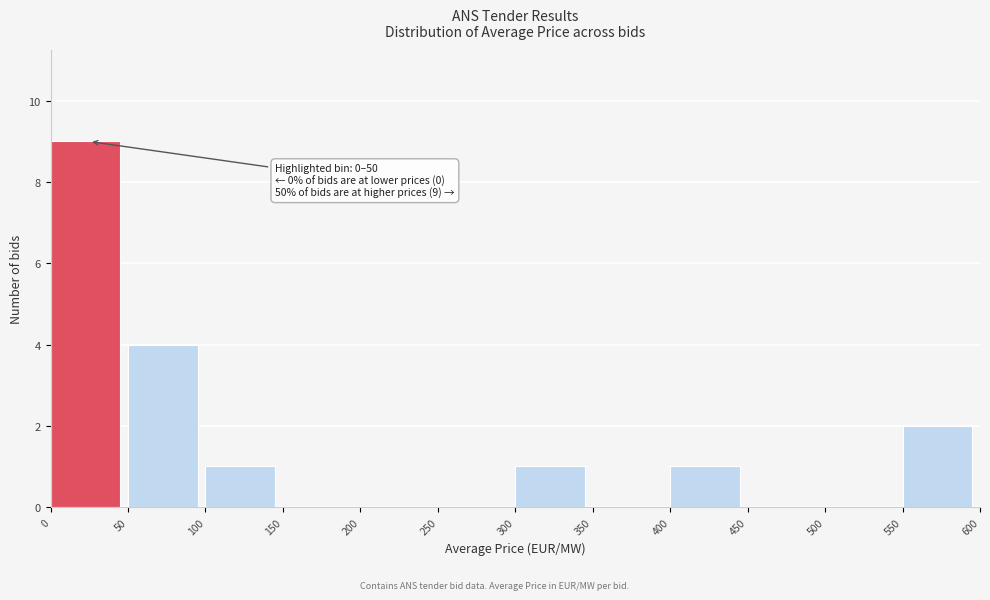

Over which range of the x-axis is the bar tallest?

0 to 50